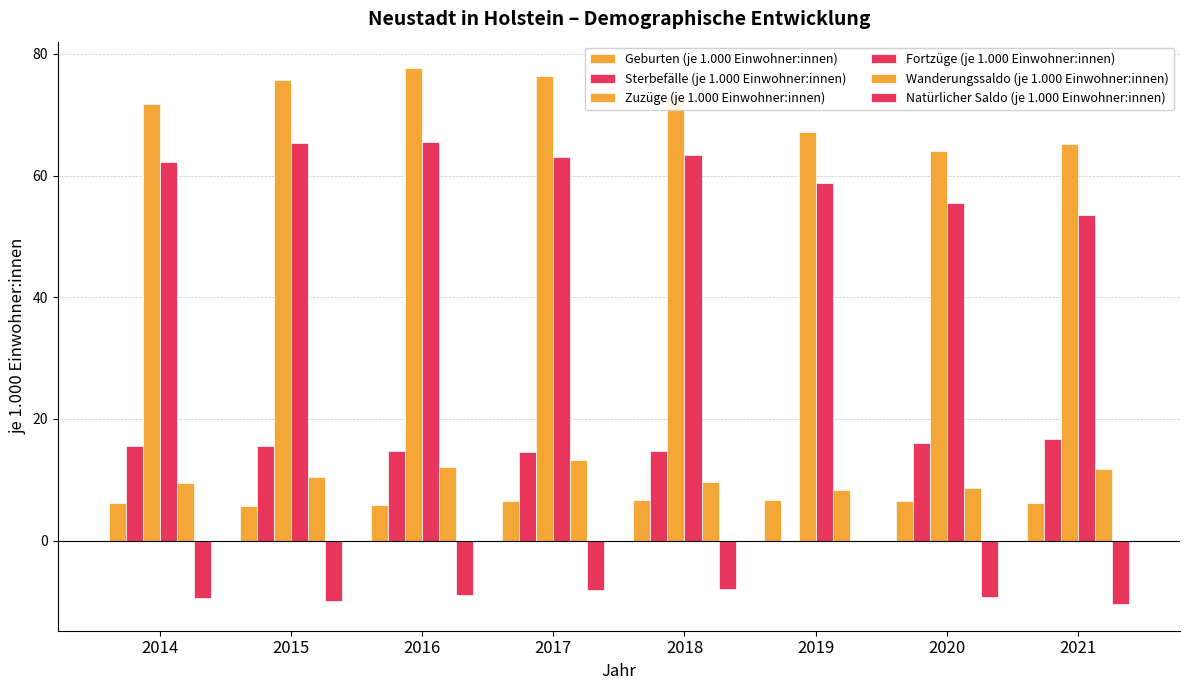

Between 2018 and 2021, which series saw the biggest shift?

Fortzüge (je 1.000 Einwohner:innen)